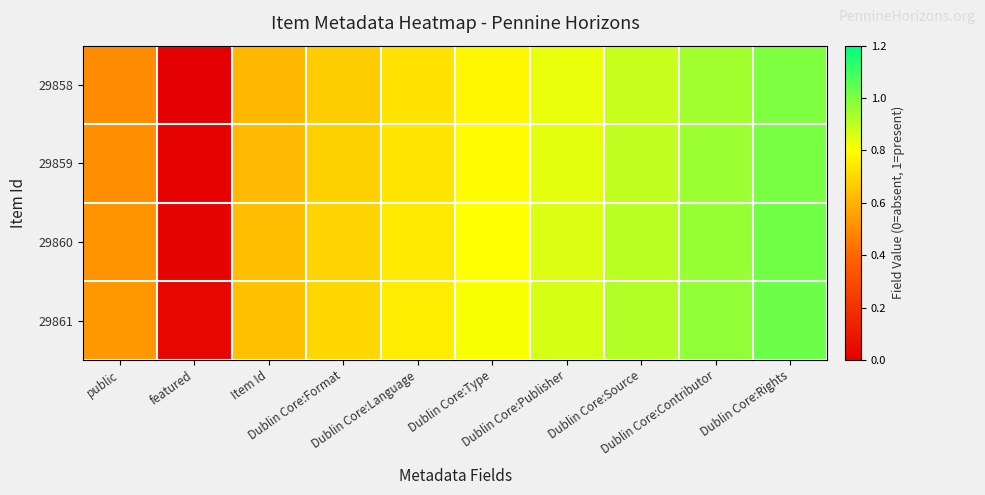

Reading left to right, extract all data points from this chart.

29858: public=0.5	featured=0.0	Item Id=0.6	Dublin Core:Format=0.7	Dublin Core:Language=0.7	Dublin Core:Type=0.8	Dublin Core:Publisher=0.8	Dublin Core:Source=0.9	Dublin Core:Contributor=0.9	Dublin Core:Rights=1.0
29859: public=0.5	featured=0.0	Item Id=0.6	Dublin Core:Format=0.7	Dublin Core:Language=0.7	Dublin Core:Type=0.8	Dublin Core:Publisher=0.8	Dublin Core:Source=0.9	Dublin Core:Contributor=1.0	Dublin Core:Rights=1.0
29860: public=0.5	featured=0.0	Item Id=0.6	Dublin Core:Format=0.7	Dublin Core:Language=0.7	Dublin Core:Type=0.8	Dublin Core:Publisher=0.9	Dublin Core:Source=0.9	Dublin Core:Contributor=1.0	Dublin Core:Rights=1.0
29861: public=0.5	featured=0.0	Item Id=0.6	Dublin Core:Format=0.7	Dublin Core:Language=0.8	Dublin Core:Type=0.8	Dublin Core:Publisher=0.9	Dublin Core:Source=0.9	Dublin Core:Contributor=1.0	Dublin Core:Rights=1.0